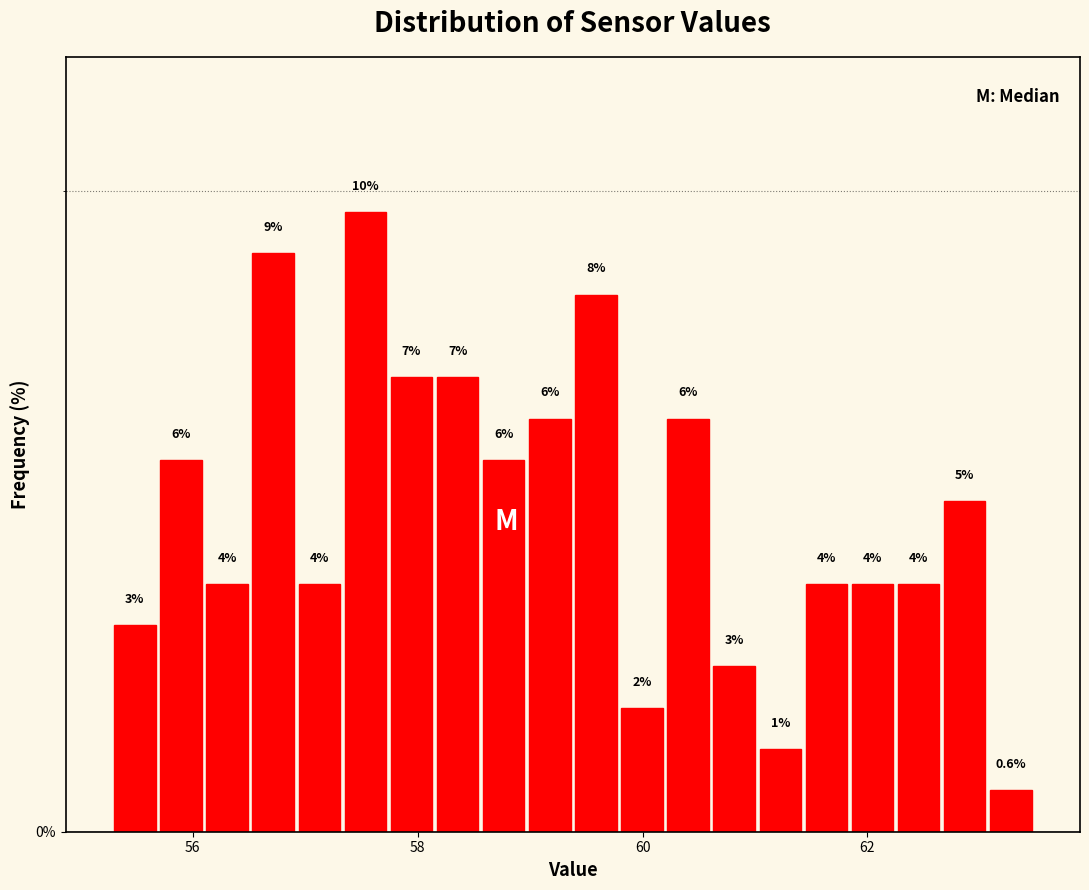

Around what value on the x-axis is the tallest bar? Give the approximate position of its centre, as read against the axis.

57.6